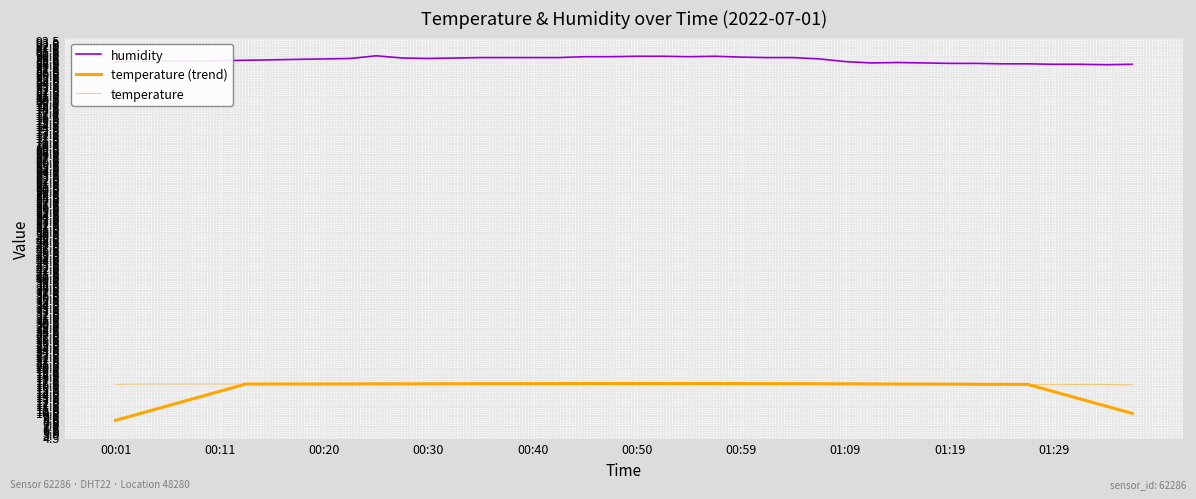

What is the average value of the humidity series?

89.0